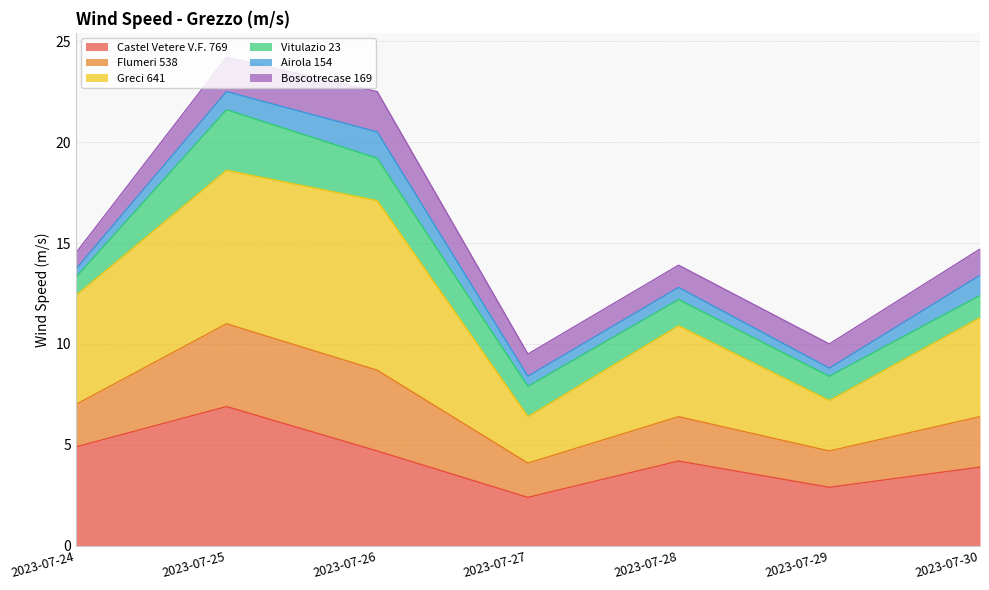

Does the chart have visible grid lines?

Yes